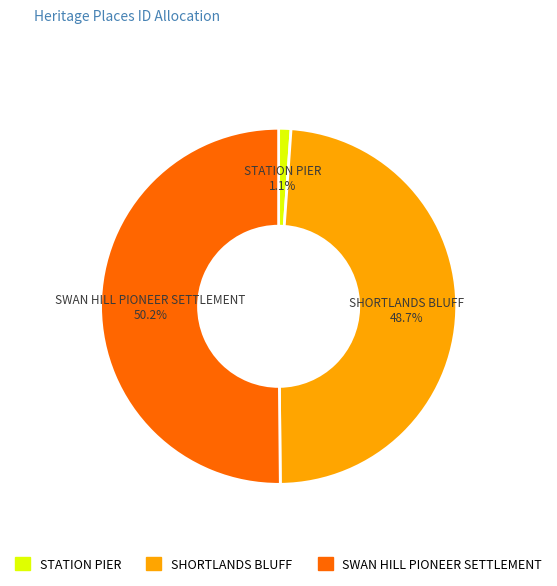

Between STATION PIER and SHORTLANDS BLUFF, which is larger?

SHORTLANDS BLUFF